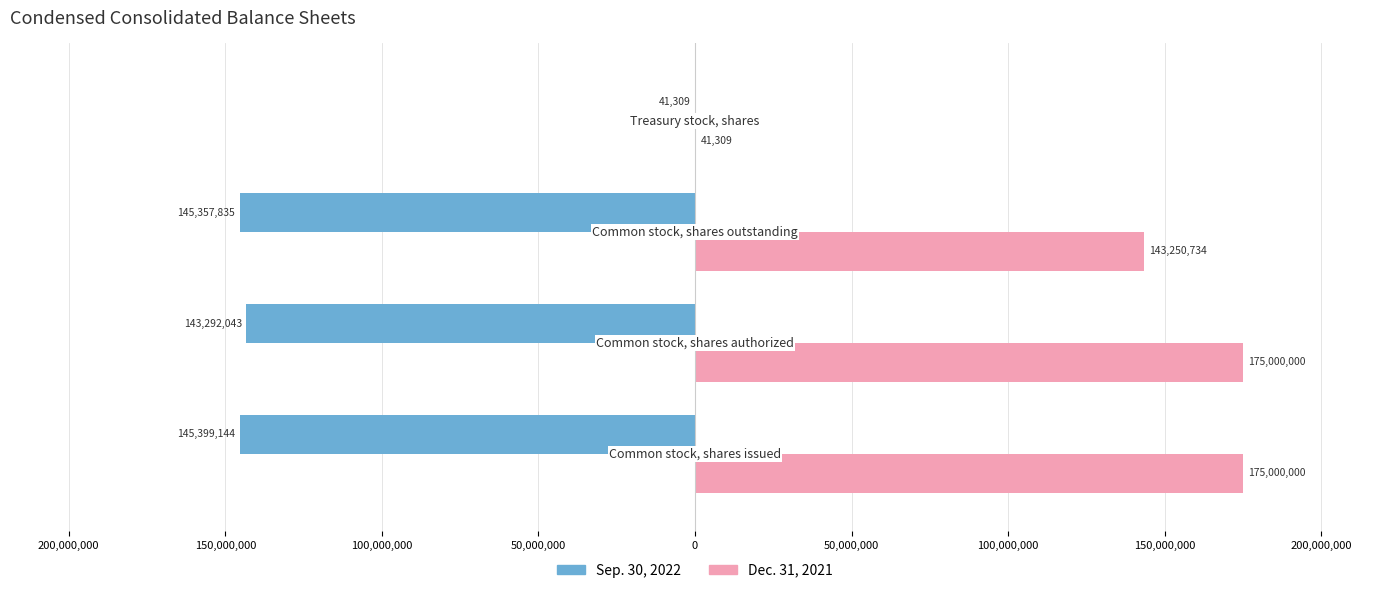

What are all the series names shown in the legend?

Sep. 30, 2022, Dec. 31, 2021